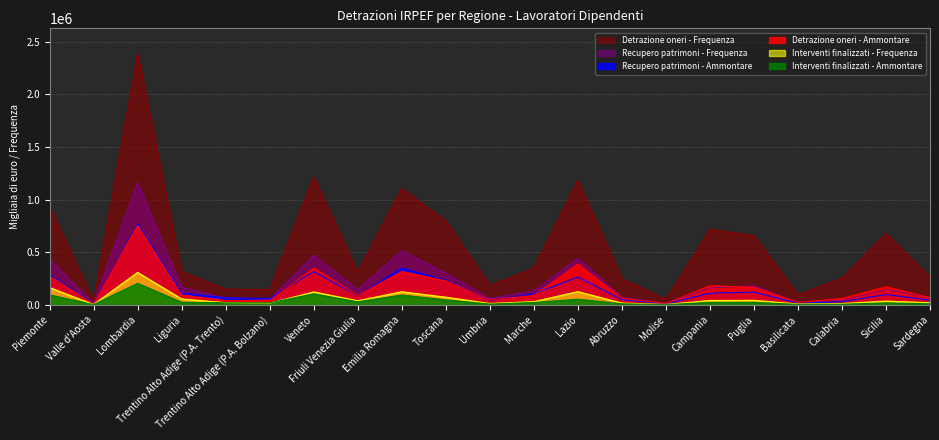

What value does the Interventi finalizzati - Frequenza series have at Umbria, to the nearest 50?

13250